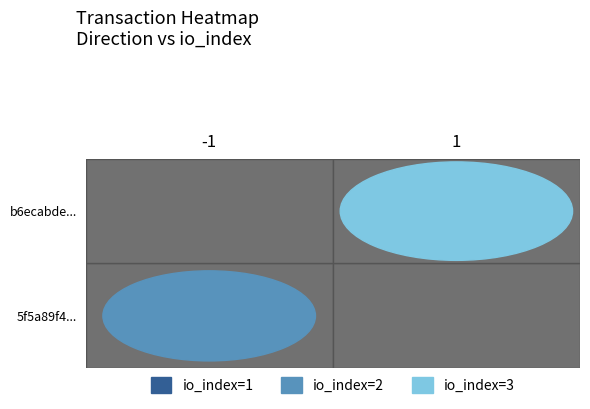

What is the sum of all 5f5a89f46163c6d671b9d45010ee54f7479edeb values?

1